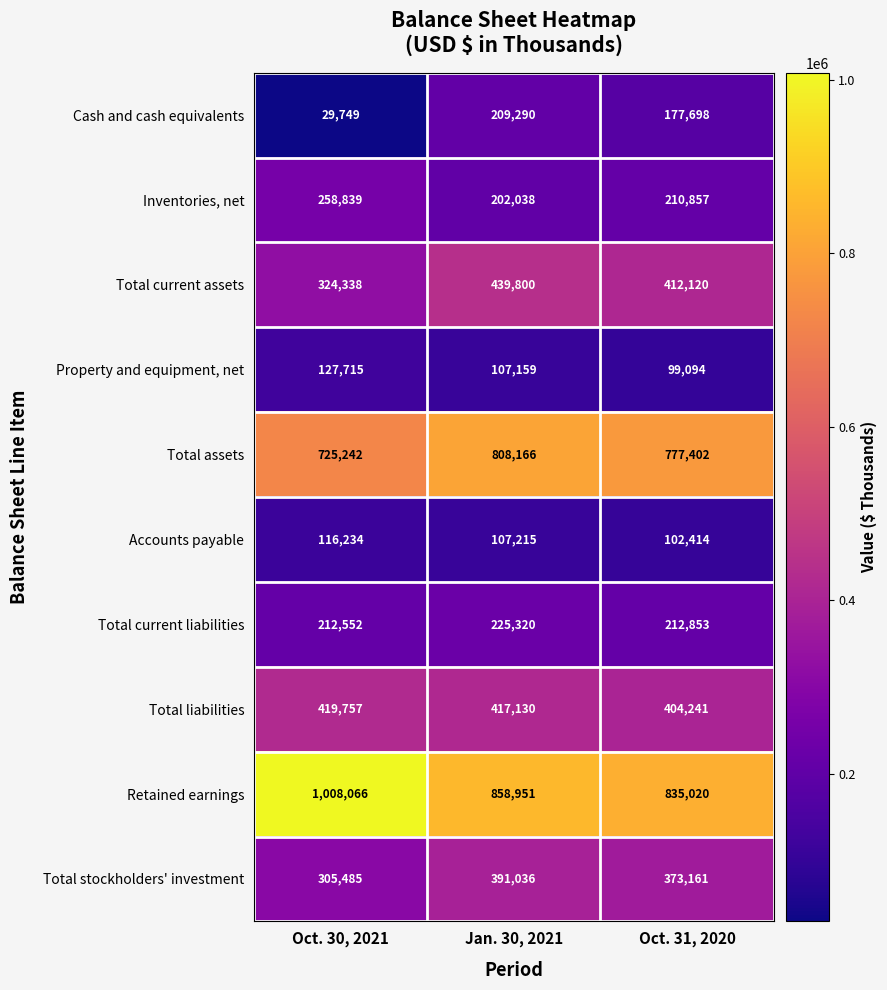

What is the greatest value displayed?

1008066